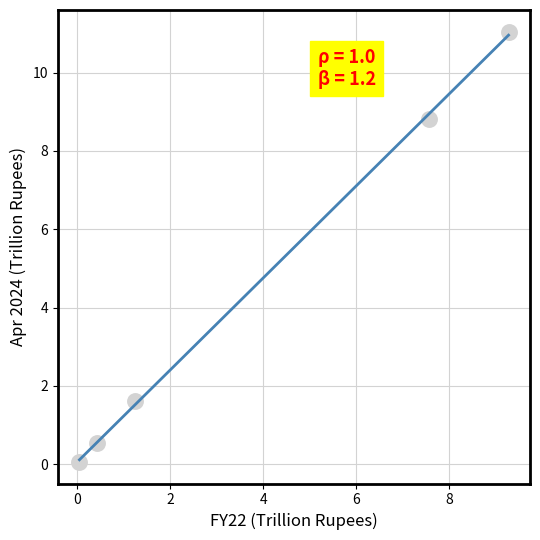

What Y value in the scatter plot is closest to 5?

1.6